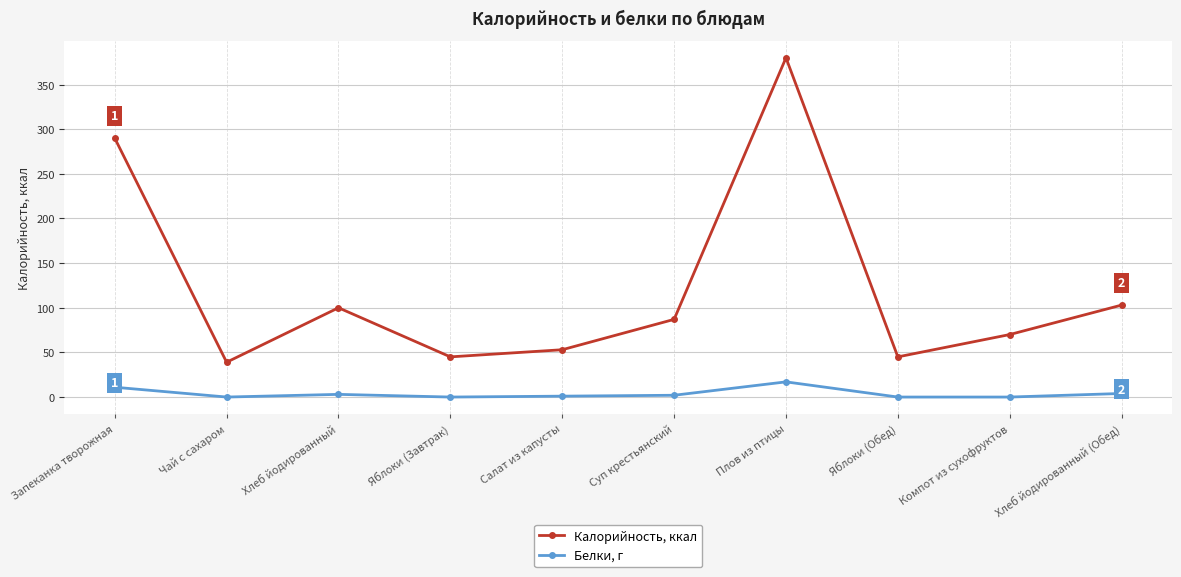

What is the greatest value displayed?

380